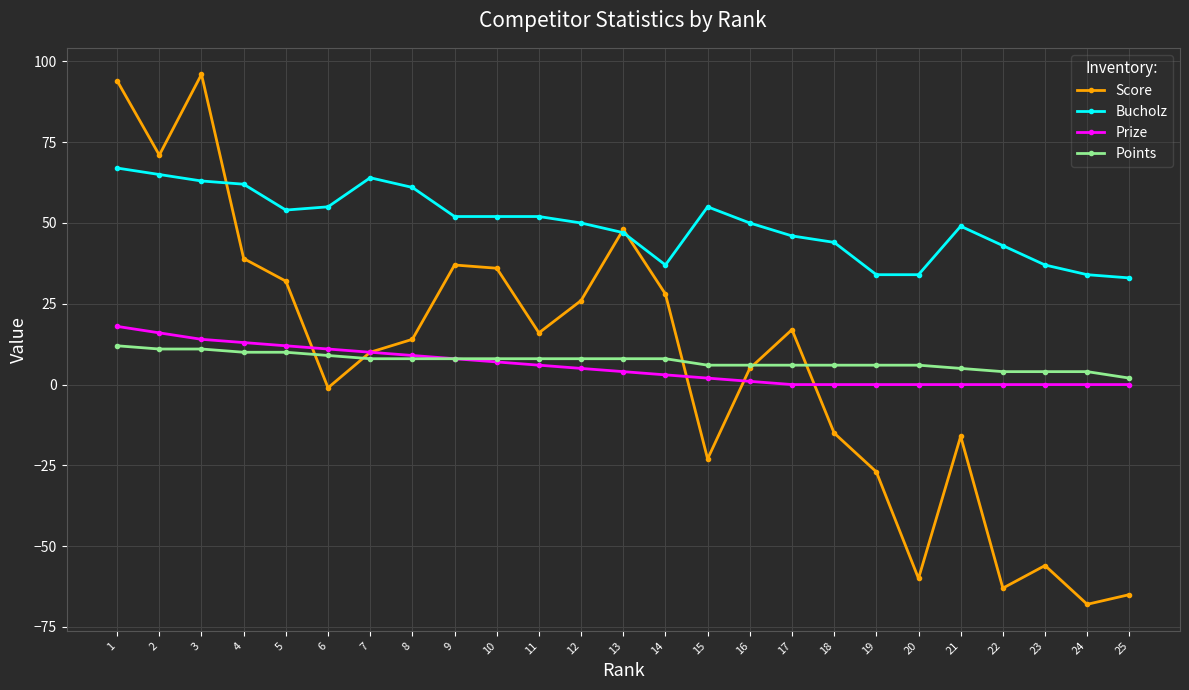

What is the highest value of the Bucholz series?

67